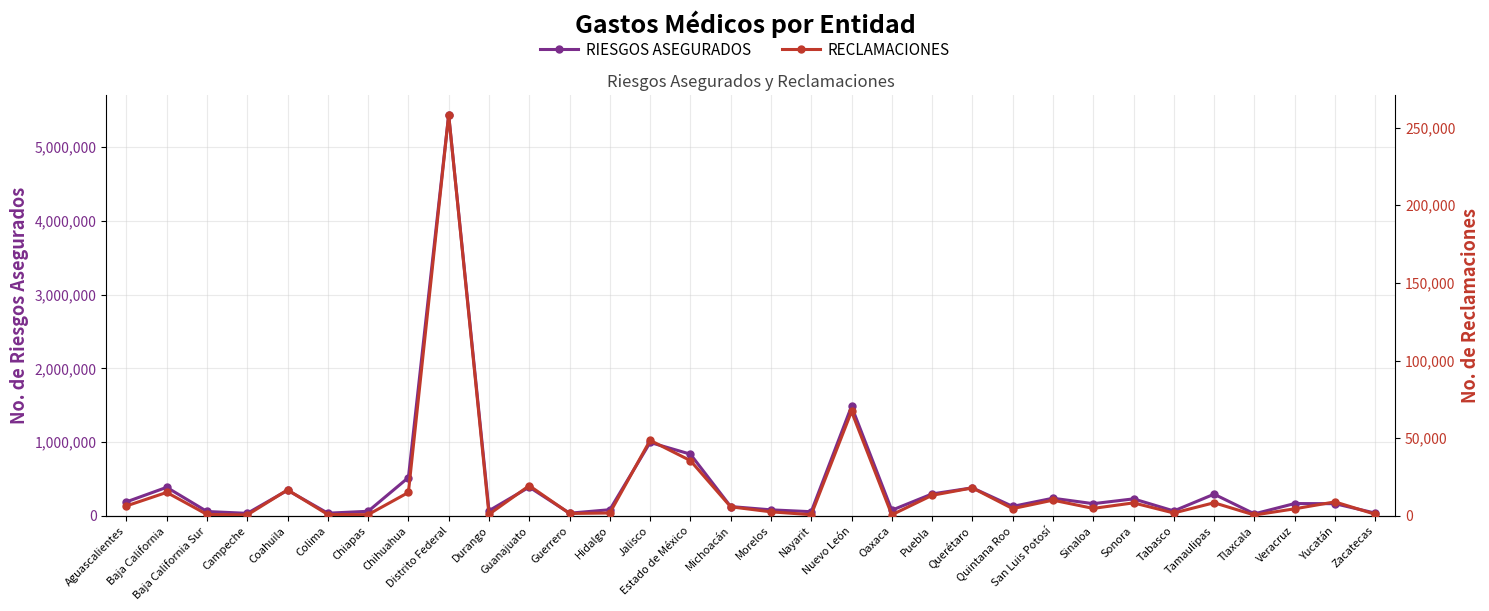

What is the difference between the maximum and minimum values in the RECLAMACIONES series?

257666